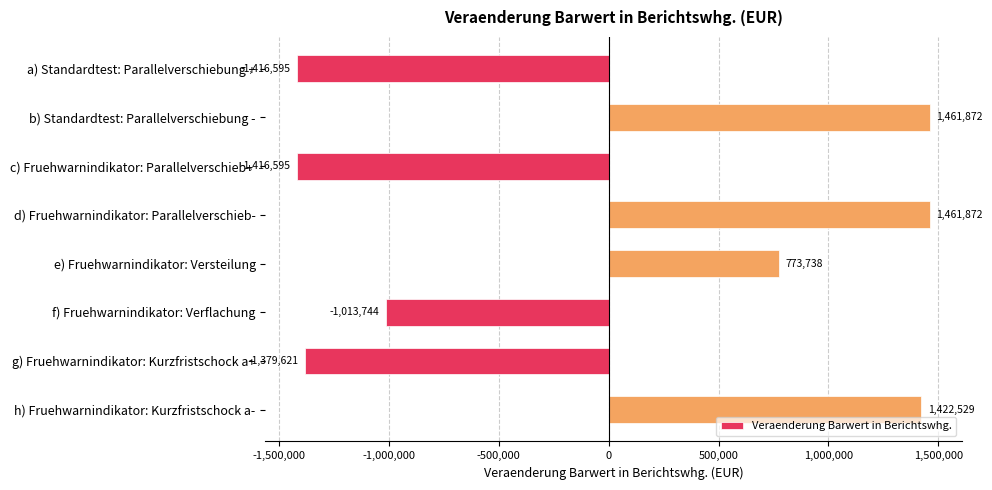

Approximately how many times larger is the value at e) Fruehwarnindikator: Versteilung compared to h) Fruehwarnindikator: Kurzfristschock a-?

0.5